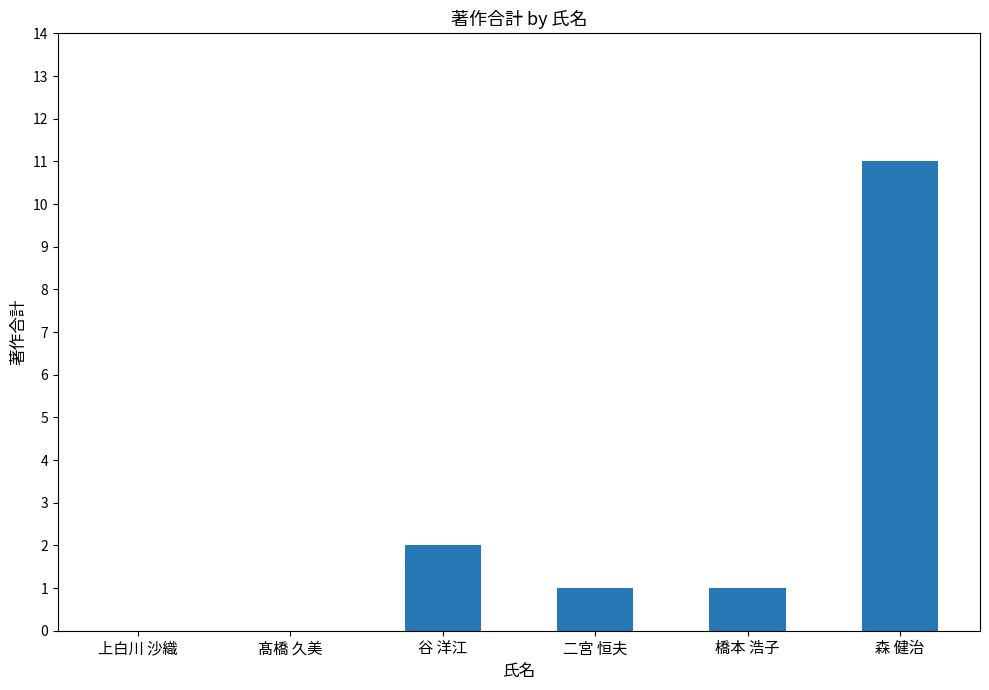

How many data points does each series have?

6